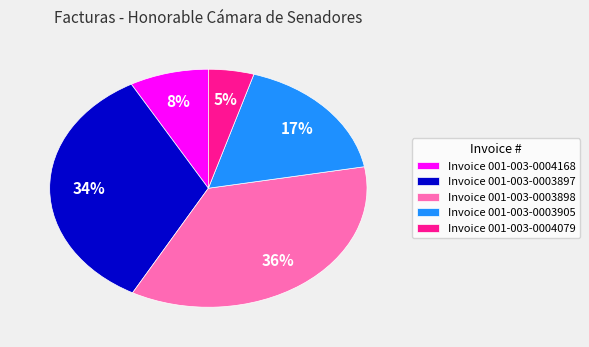

Between Invoice 001-003-0003897 and Invoice 001-003-0004168, which is larger?

Invoice 001-003-0003897